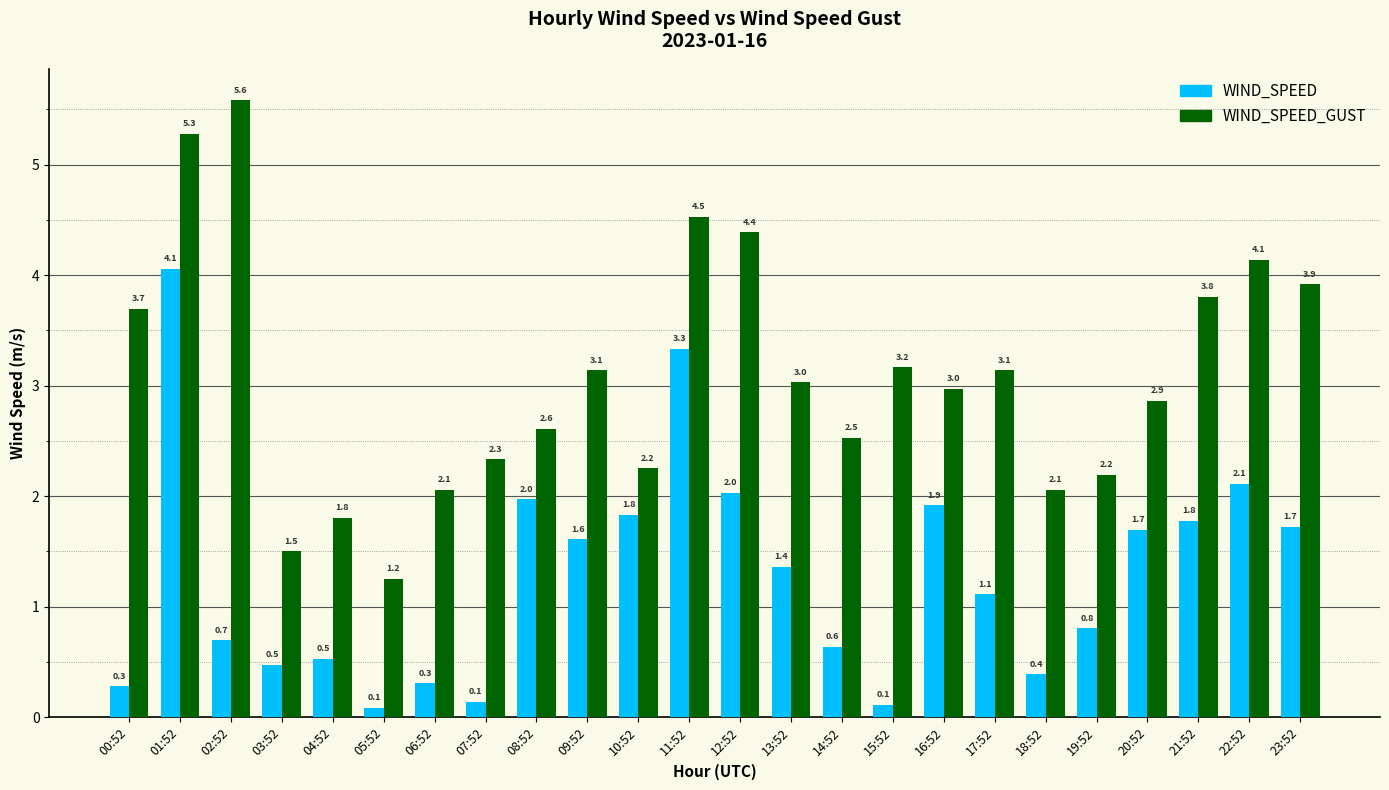

What position from the right is 15:52?

9